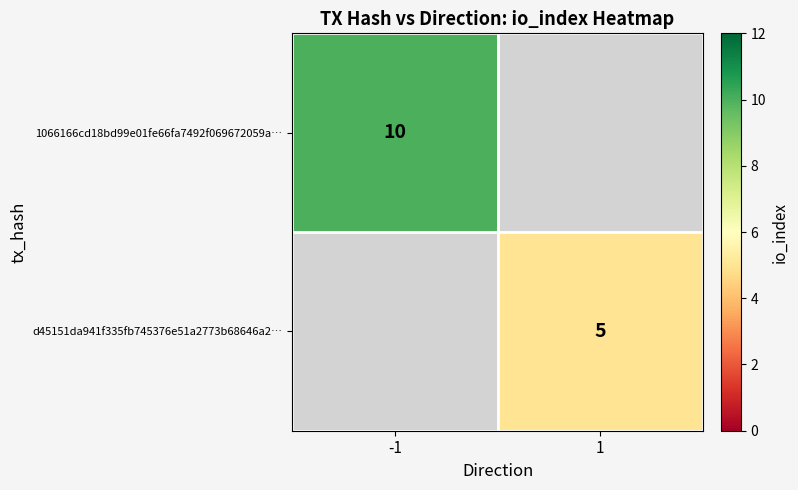

The value of d45151da941f335fb745376e51a2773b68646a2… at 1 is 5. True or false?

True